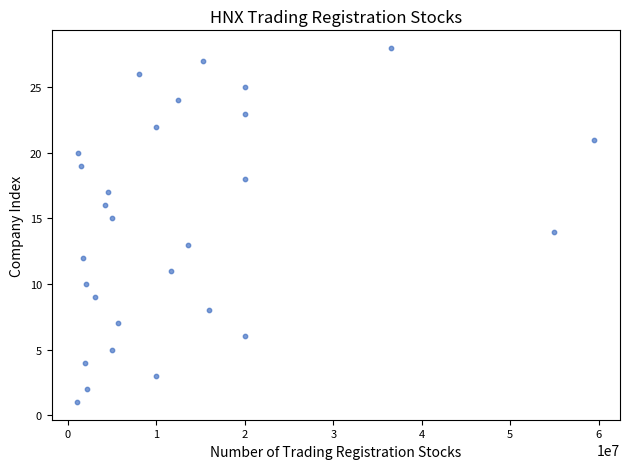

What is the range of Y values (max minus min)?

27